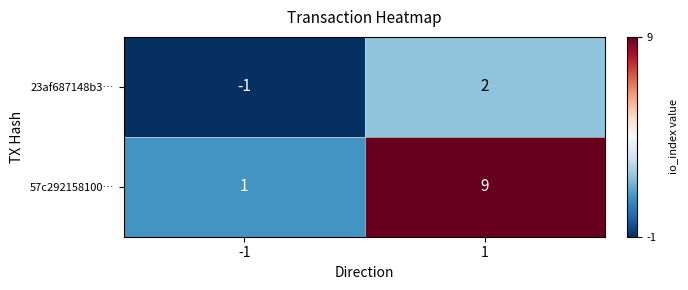

List the series in order of their overall mean, highest first.

57c292158100…, 23af687148b3…